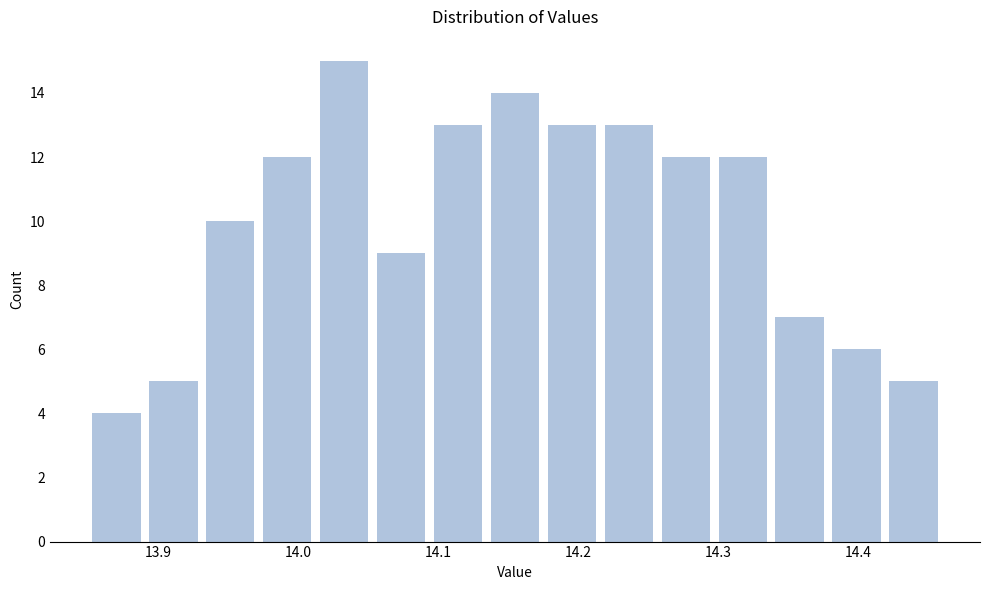

What is the height of the bar covering 14.38 to 14.42 on the x-axis? Neither the bar edges nor the heights are printed on the chart, so give them approximately, as read against the axes.

6